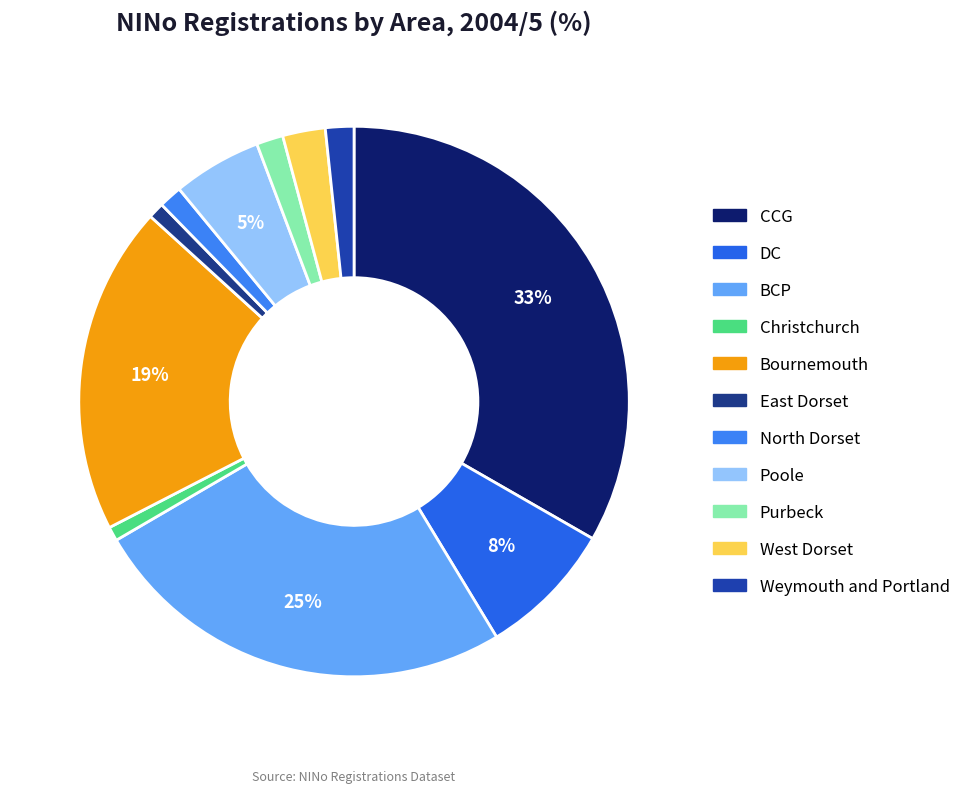

To the nearest percent, what percentage of the pie is Christchurch?

1%